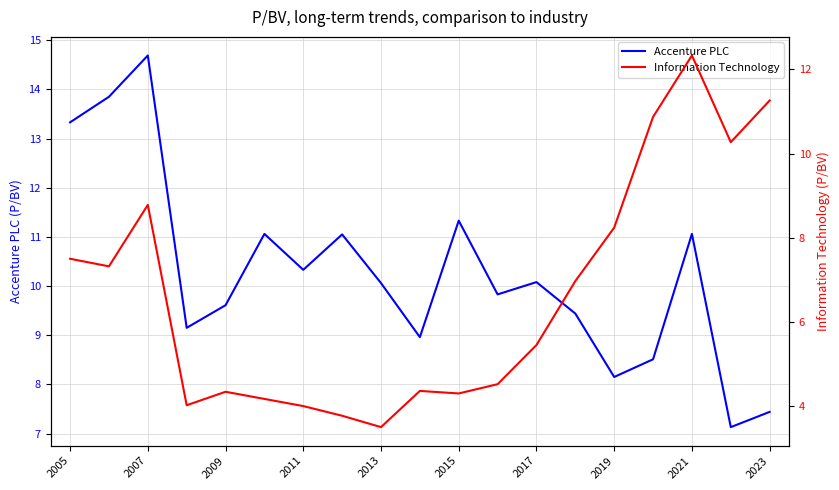

What is the value of the Accenture PLC point at the 17th from the left?

11.1